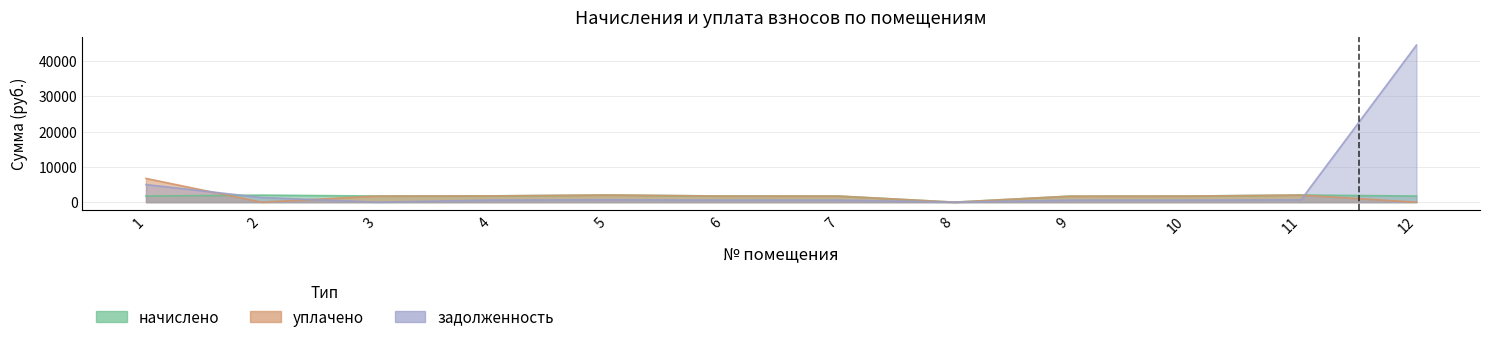

What is the total value across all series at 5?

4721.8